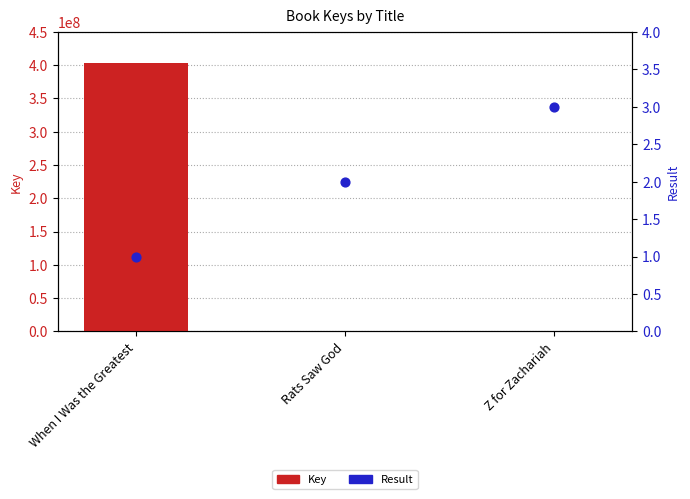

At how many categories does at least one series exceed 174710543?

1